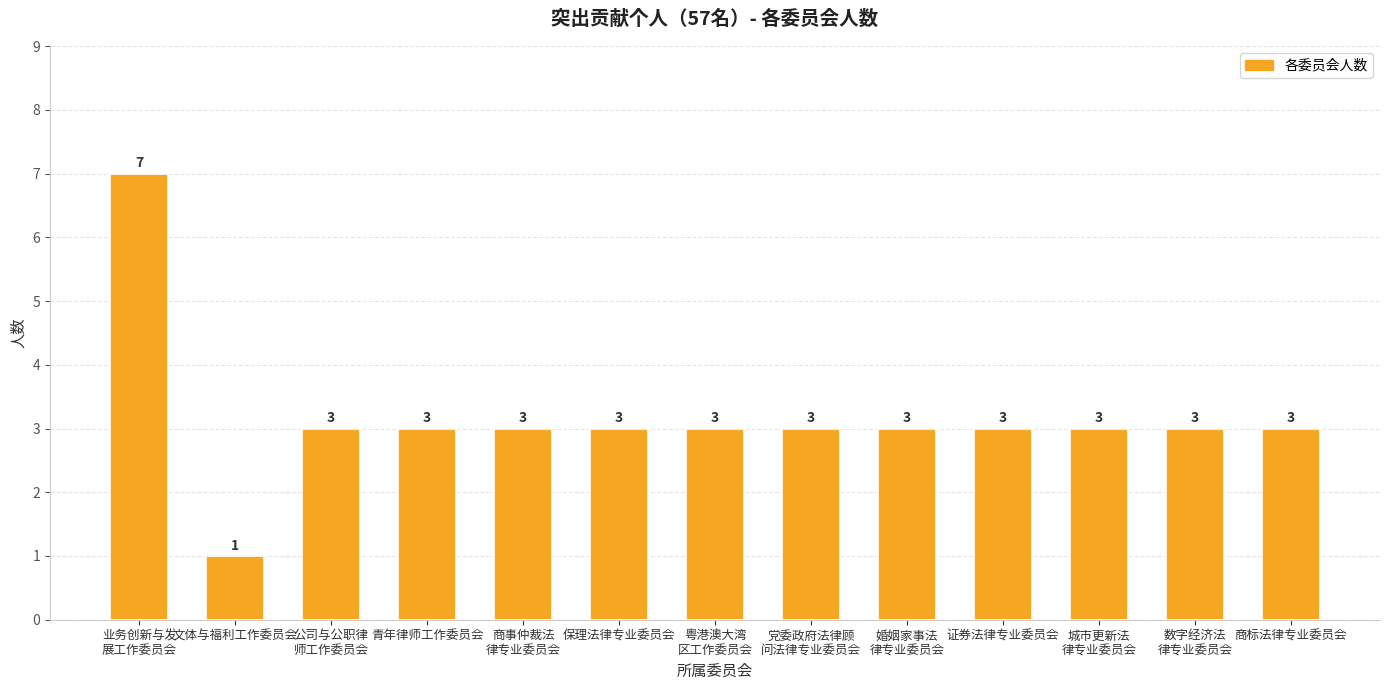

What is the greatest value displayed?

7